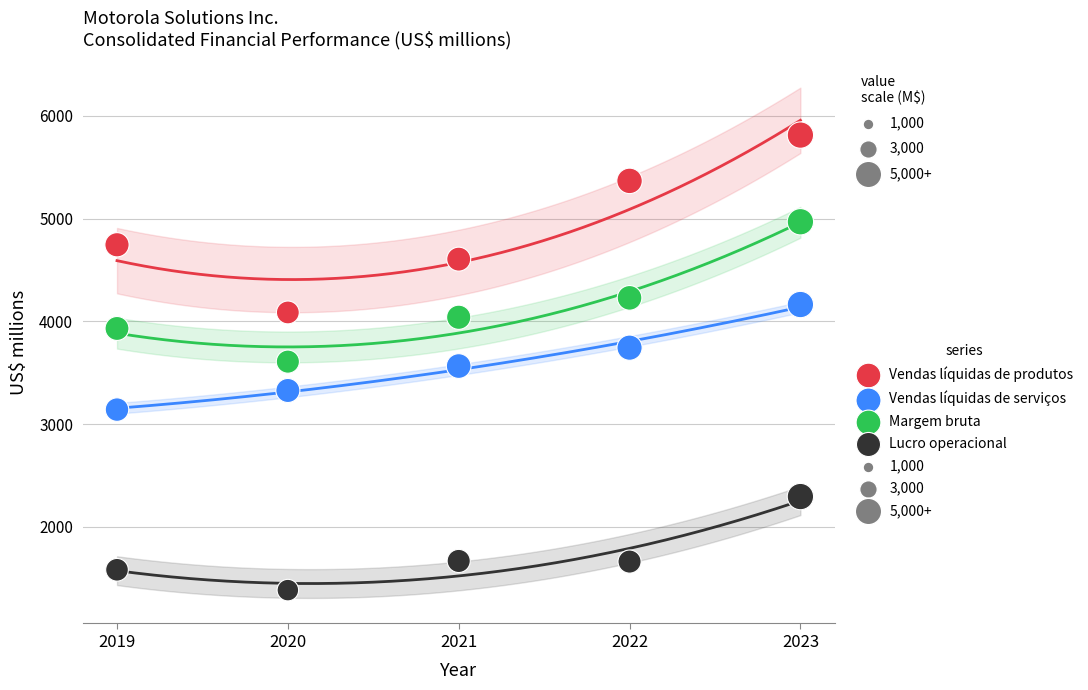

Which series reaches the maximum Y coordinate?

Vendas líquidas de produtos